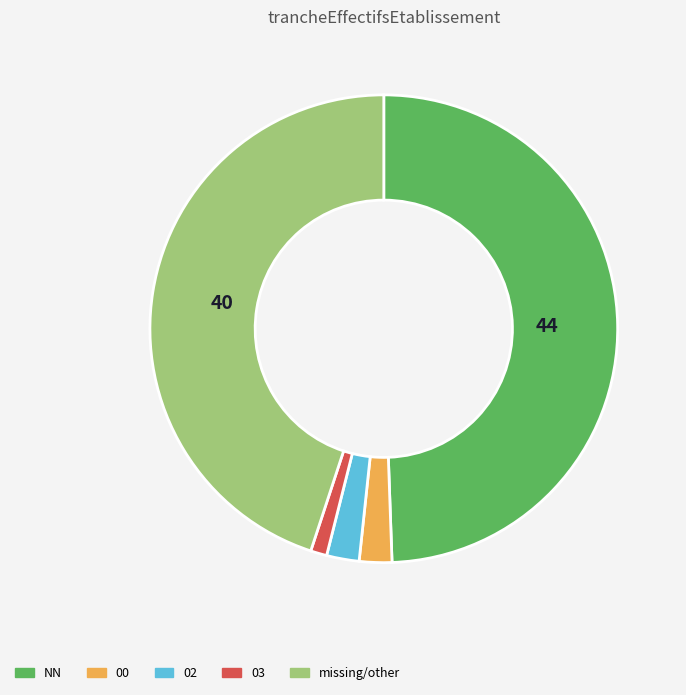

Which has a higher value, 00 or missing/other?

missing/other